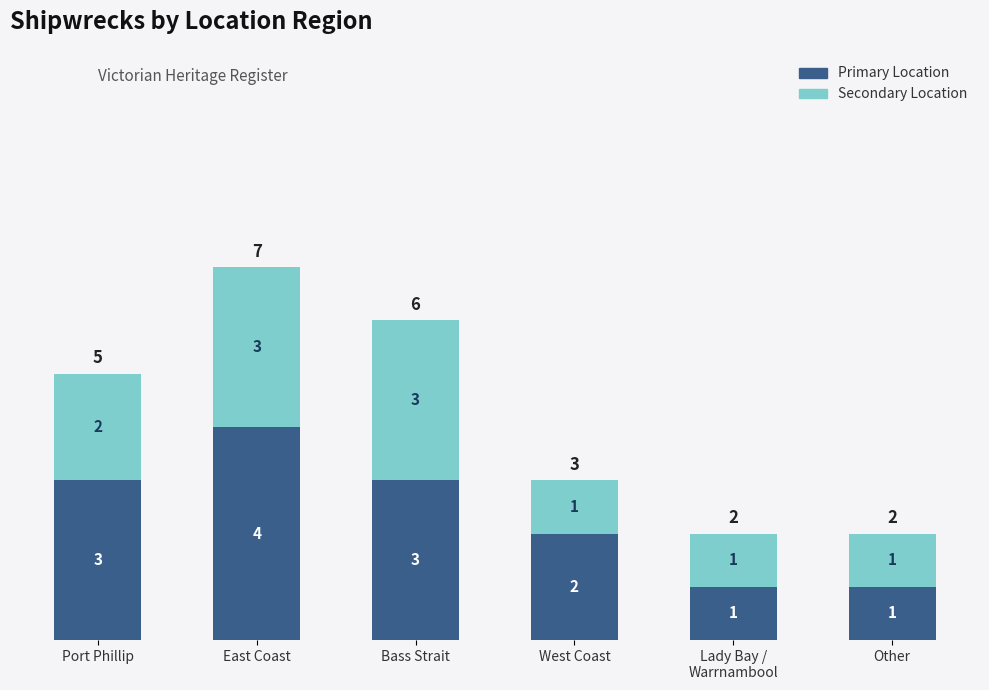

What is the total value across all series at Bass Strait?

6